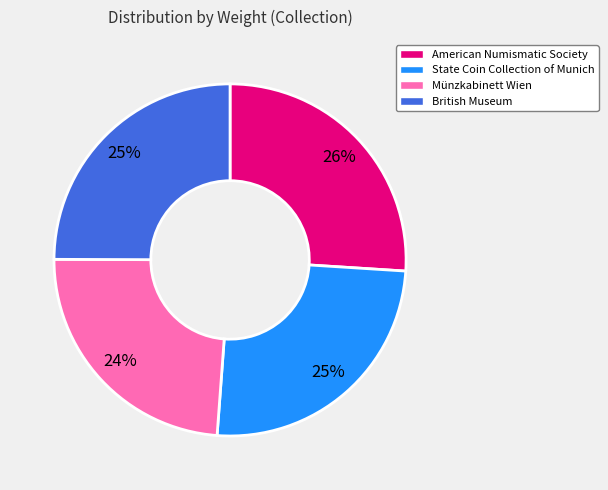

The State Coin Collection of Munich slice represents 25% of the pie. True or false?

True